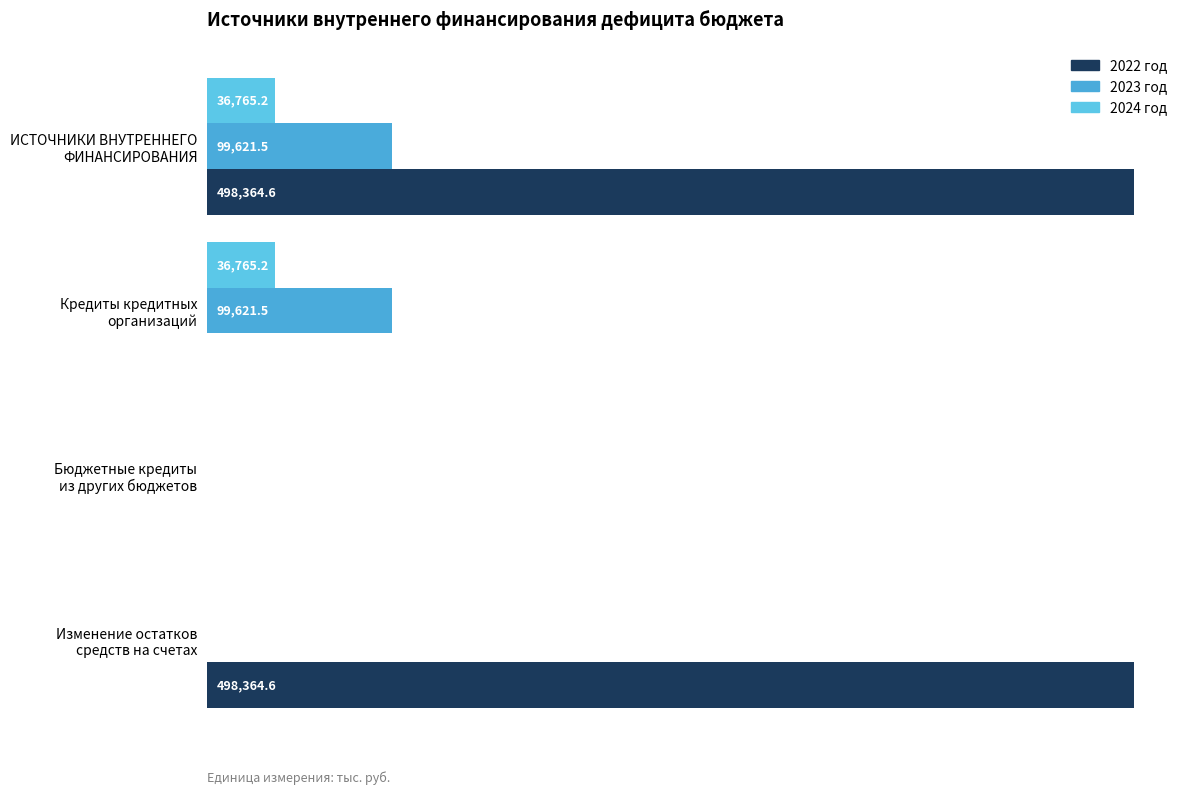

What is the average value of the 2024 год series?

18382.6